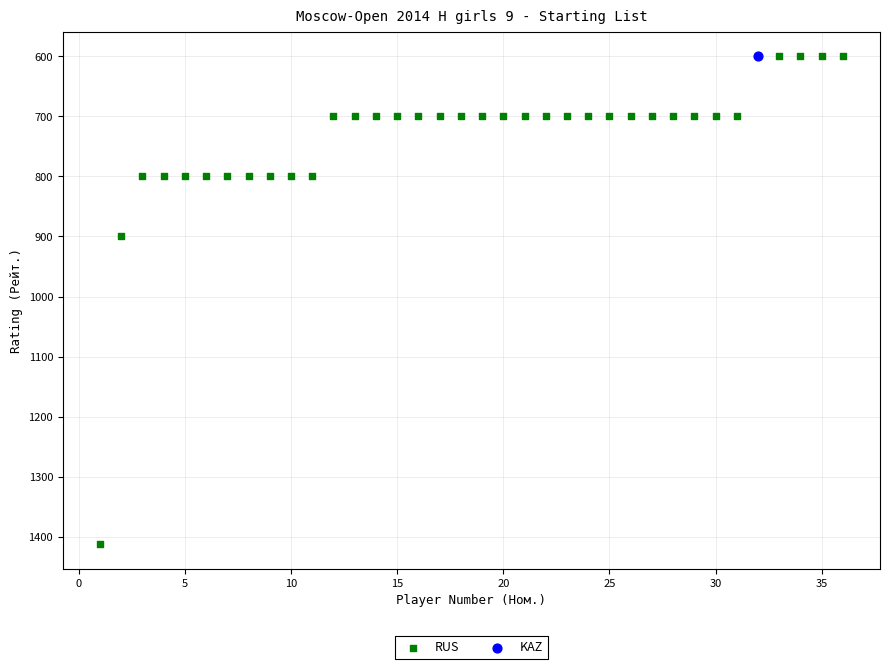

What are all the series names shown in the legend?

RUS, KAZ